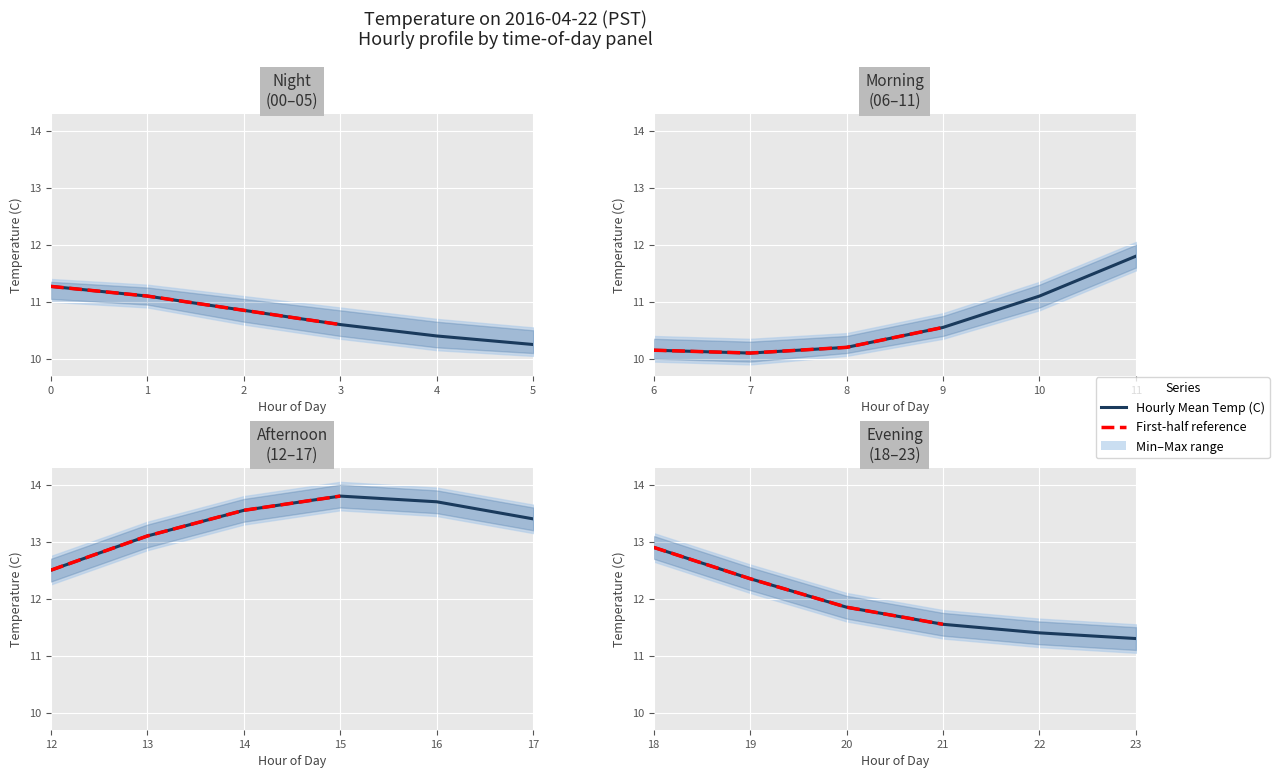

What is the difference between the maximum and minimum values in the Hourly Min Temp (C) series?

3.7